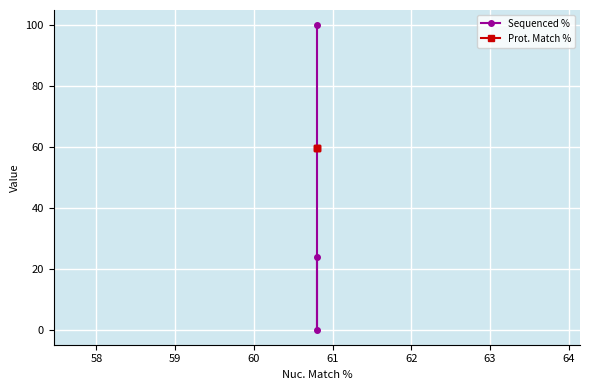

Is this an area chart (filled region under the line)?

No